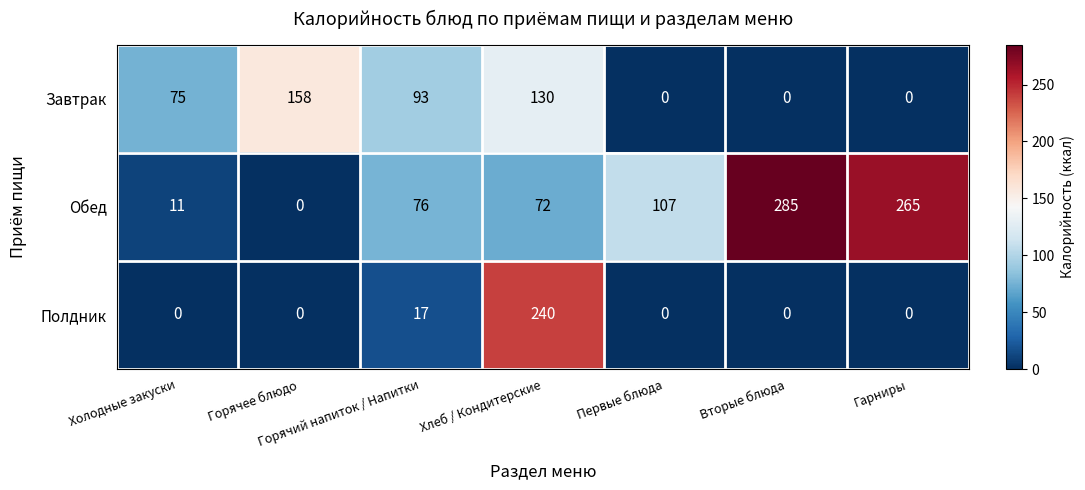

What is the difference between the second highest and minimum values in the Обед series?

265